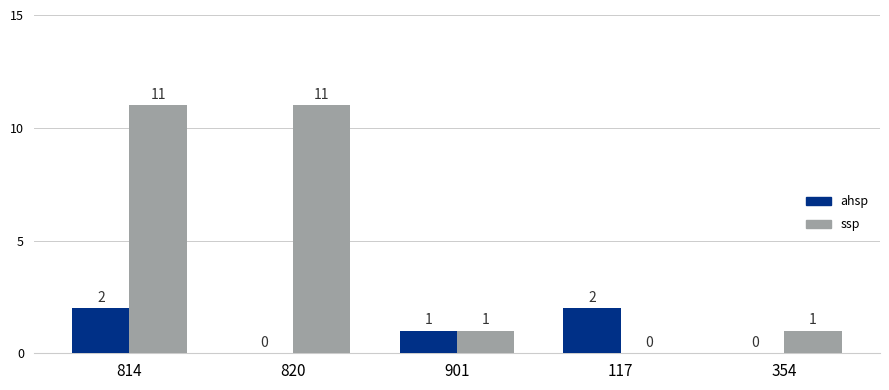

At which category is the sum across all series the highest?

814